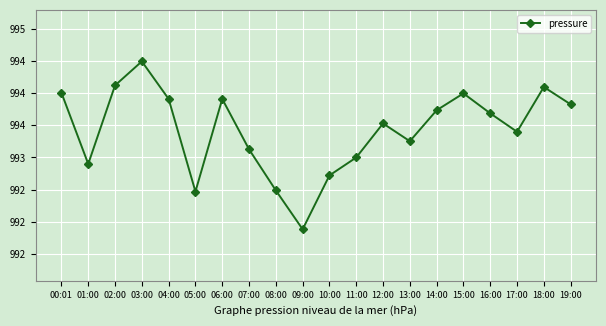

True or false: the data shows 138567.3 at 19:00.

False